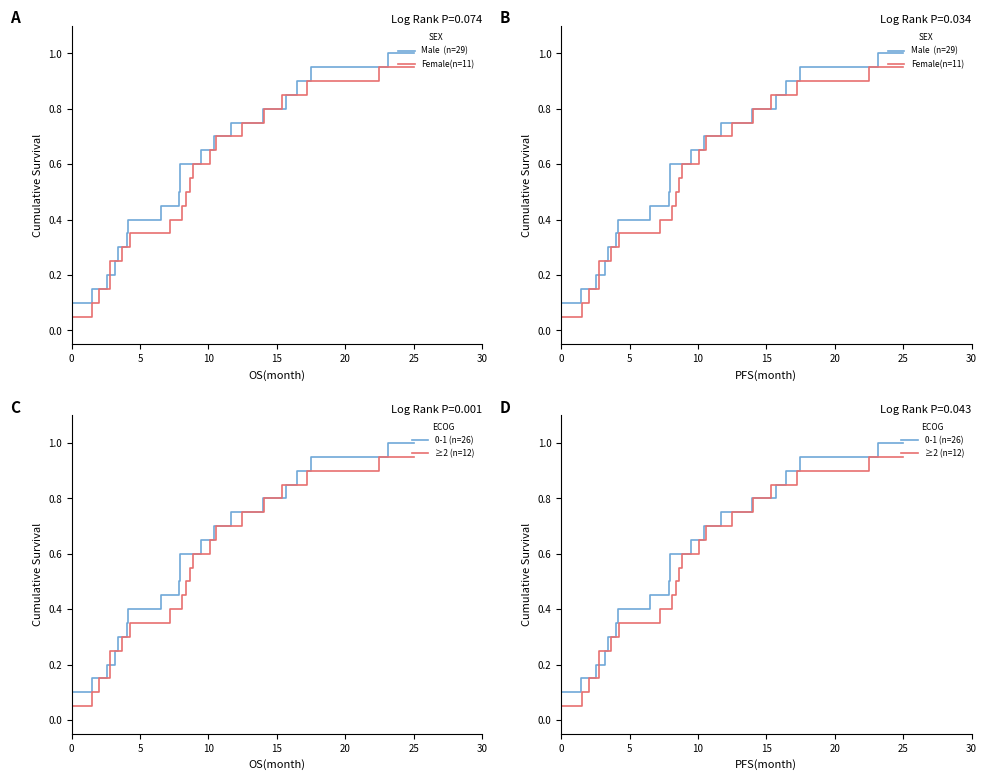

True or false: ≥2 (n=12) and Female(n=11) cross at least once.

False